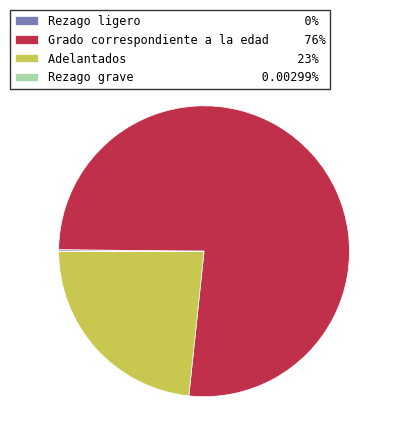

Combined, do Adelantados 23% and Grado correspondiente a la edad 76% account for over 50%?

Yes